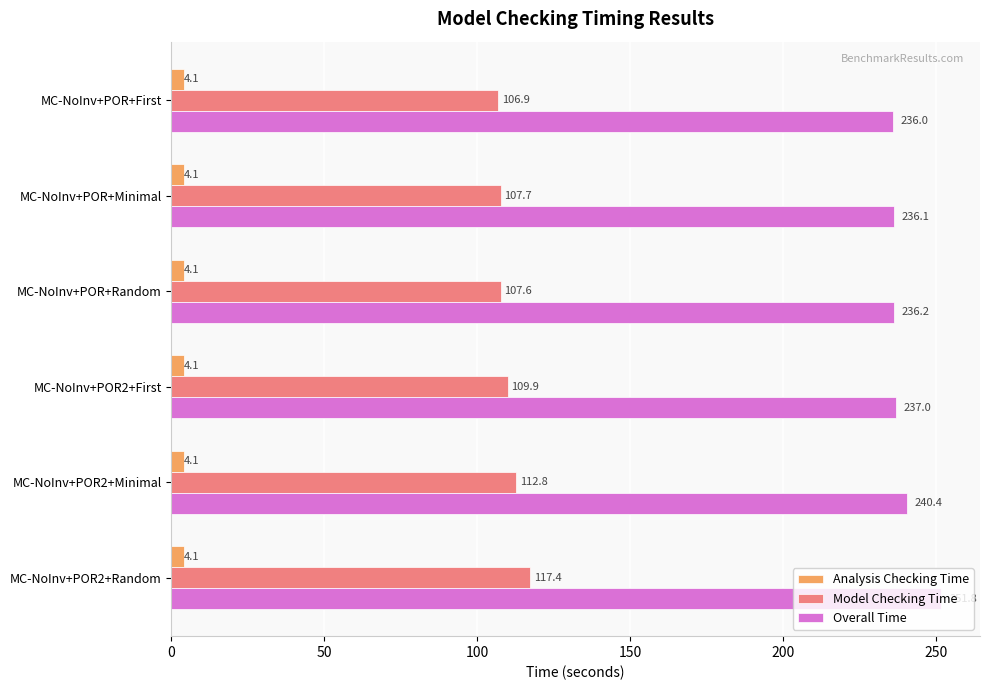

At which label is Overall Time closest to 243?

MC-NoInv+POR2+Minimal